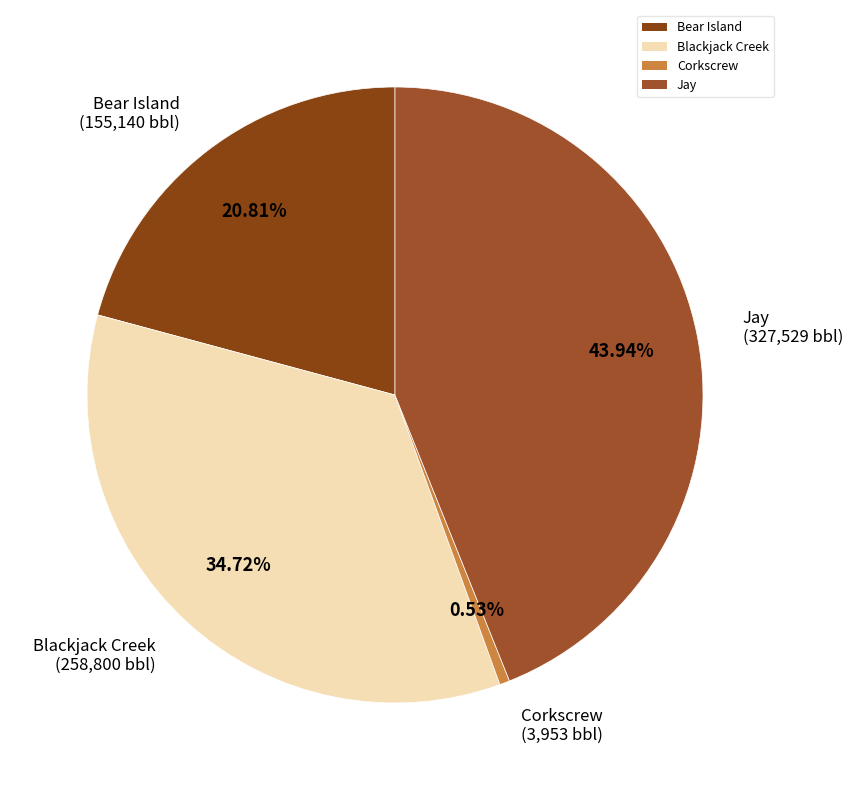

Is it true that Bear Island is 10% of the pie?

False